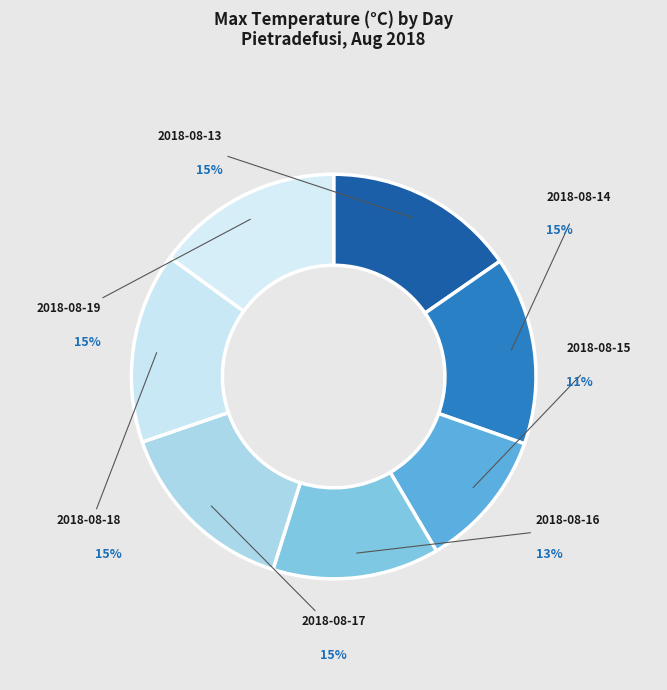

To the nearest percent, what portion does 2018-08-13 represent?

15%